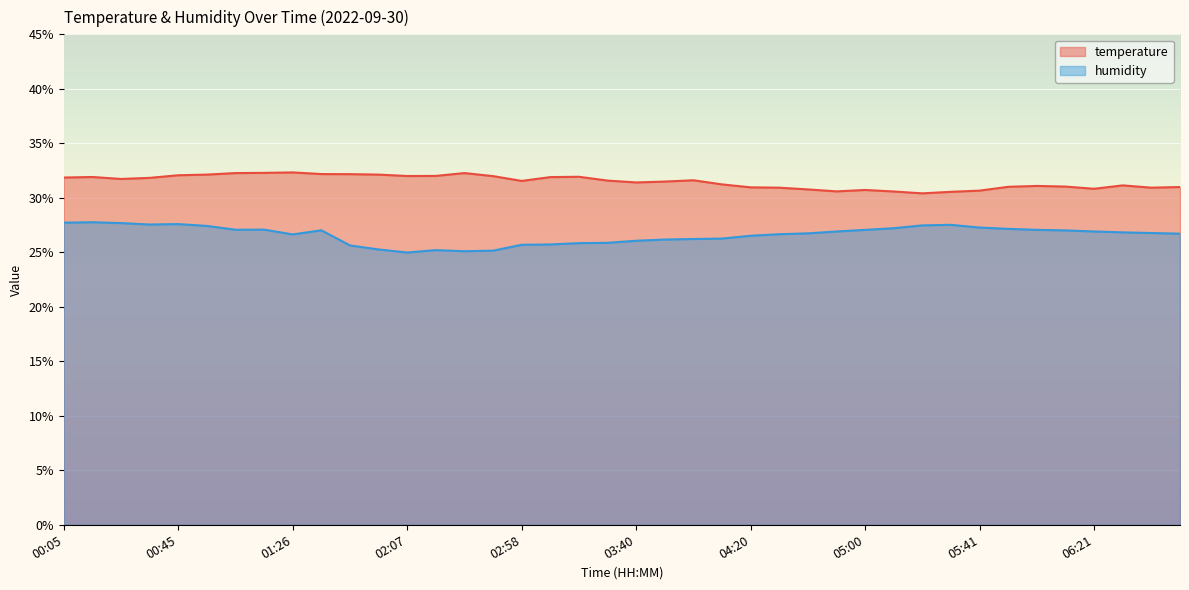

Reading left to right, extract all data points from this chart.

temperature: 31.9	31.9	31.7	31.8	32.1	32.1	32.3	32.3	32.3	32.2	32.2	32.1	32.0	32.0	32.3	32.0	31.6	31.9	31.9	31.6	31.4	31.5	31.6	31.2	31.0	30.9	30.8	30.6	30.7	30.6	30.4	30.6	30.7	31.0	31.1	31.0	30.8	31.1	30.9	31.0
humidity: 27.7	27.8	27.7	27.6	27.6	27.4	27.1	27.1	26.6	27.0	25.6	25.3	25.0	25.2	25.1	25.1	25.7	25.7	25.8	25.9	26.1	26.2	26.2	26.3	26.5	26.7	26.7	26.9	27.1	27.2	27.5	27.5	27.3	27.1	27.1	27.0	26.9	26.8	26.8	26.7